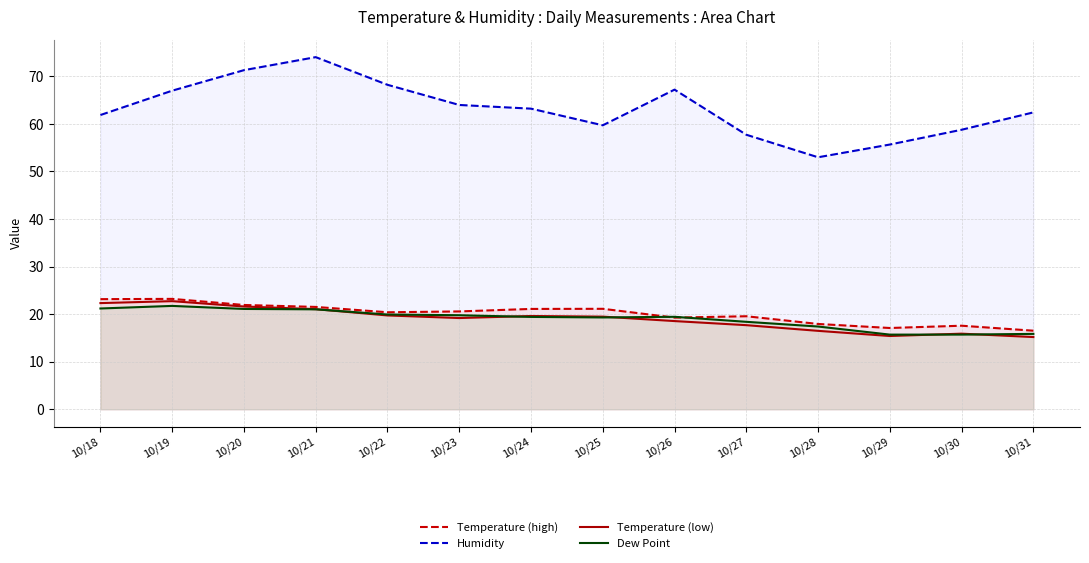

What is the difference between the Temperature (low) values at 10/20 and 10/29?

6.2